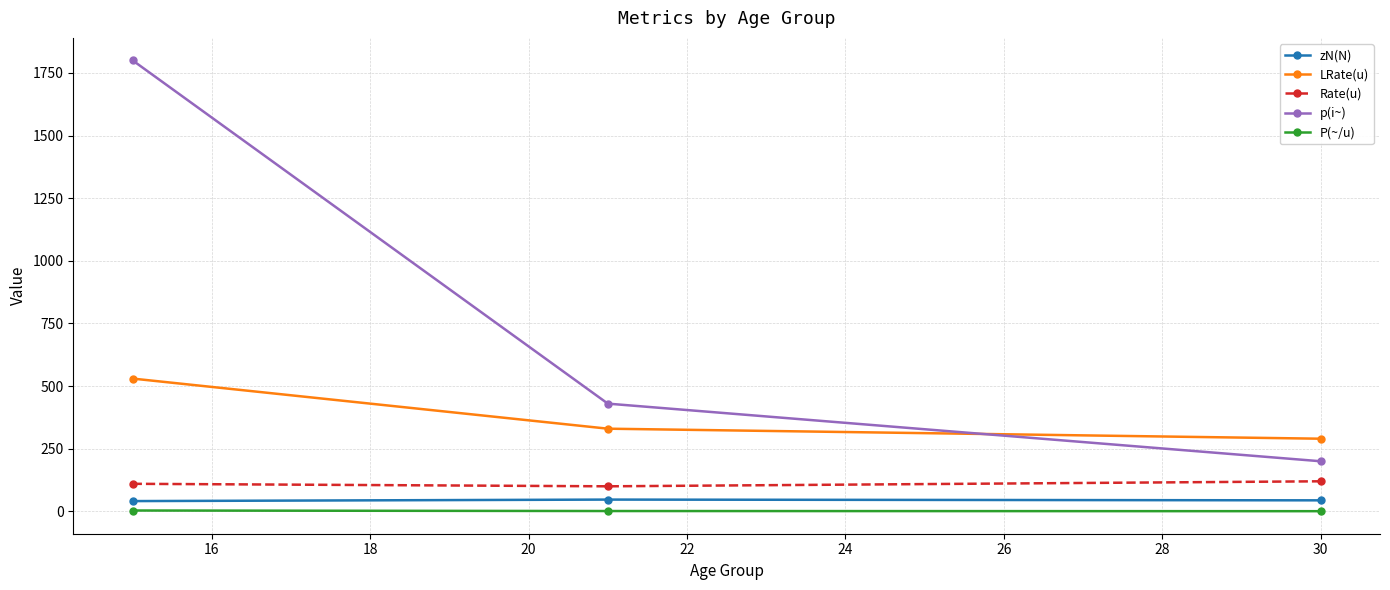

Does the chart display data point markers on the line(s)?

Yes